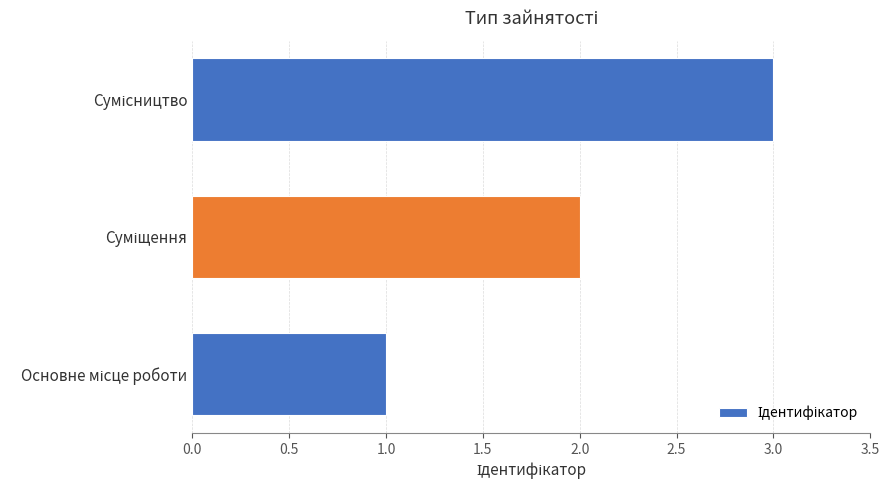

What is the sum of all values?

6